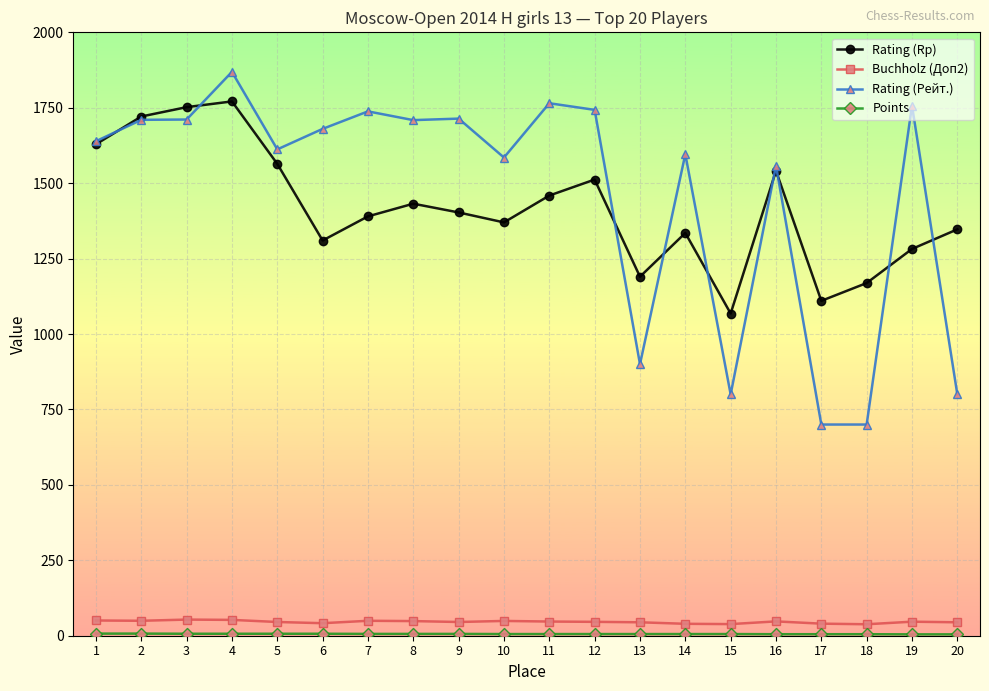

True or false: Rating (Rp) has more than 1 points higher than both neighbors.

True